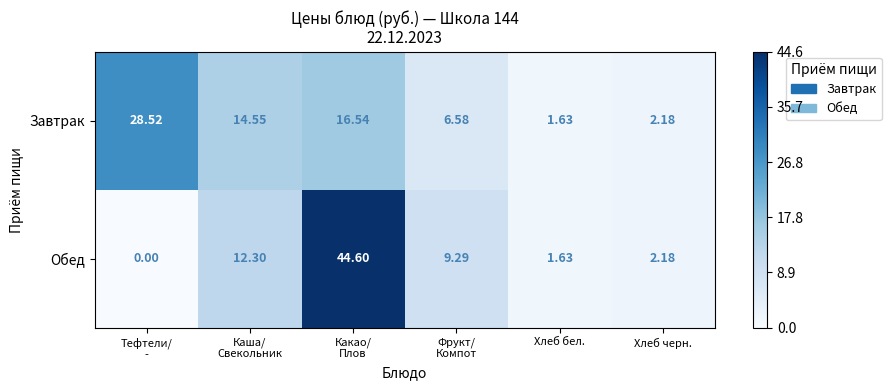

Which series changed the most between Тефтели/
- and Фрукт/
Компот?

Завтрак